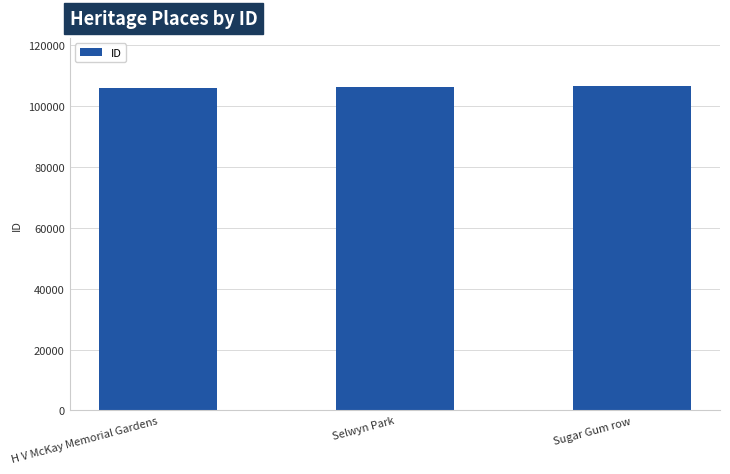

Count the values in the range 105905 to 106382.

3